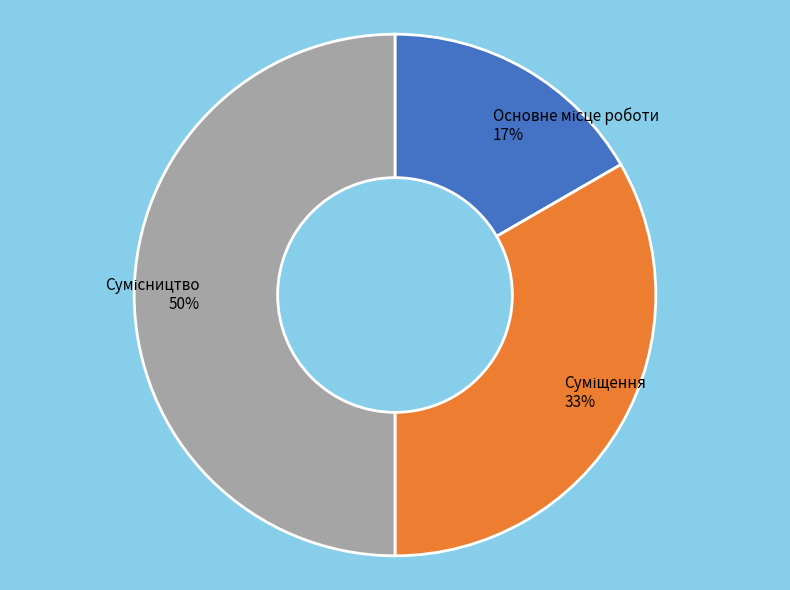

To the nearest percent, what is the average slice percentage?

33%